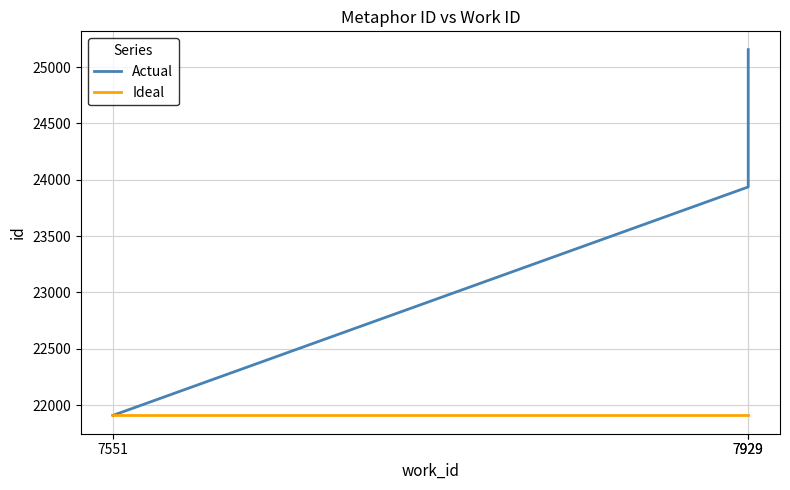

Rank the series by their maximum value, from highest to lowest.

Actual, Ideal